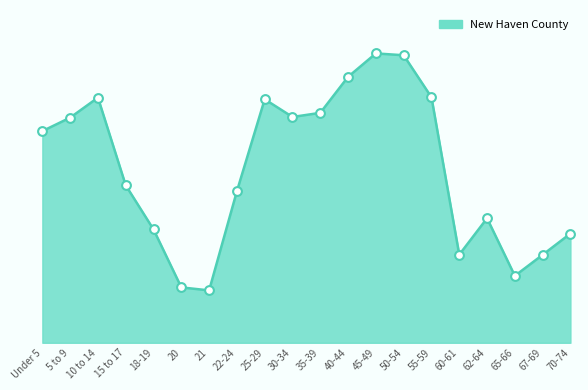

Between 35-39 and 40-44, which is larger?

40-44